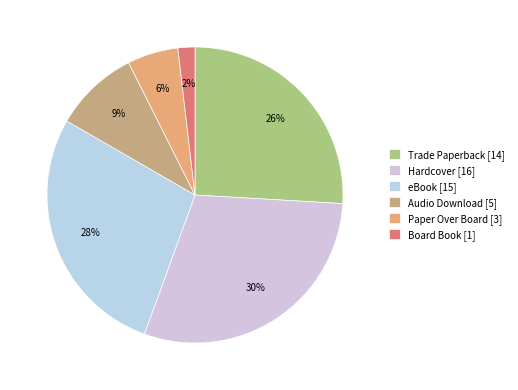

What is the change in value from Trade Paperback to Audio Download?

-9